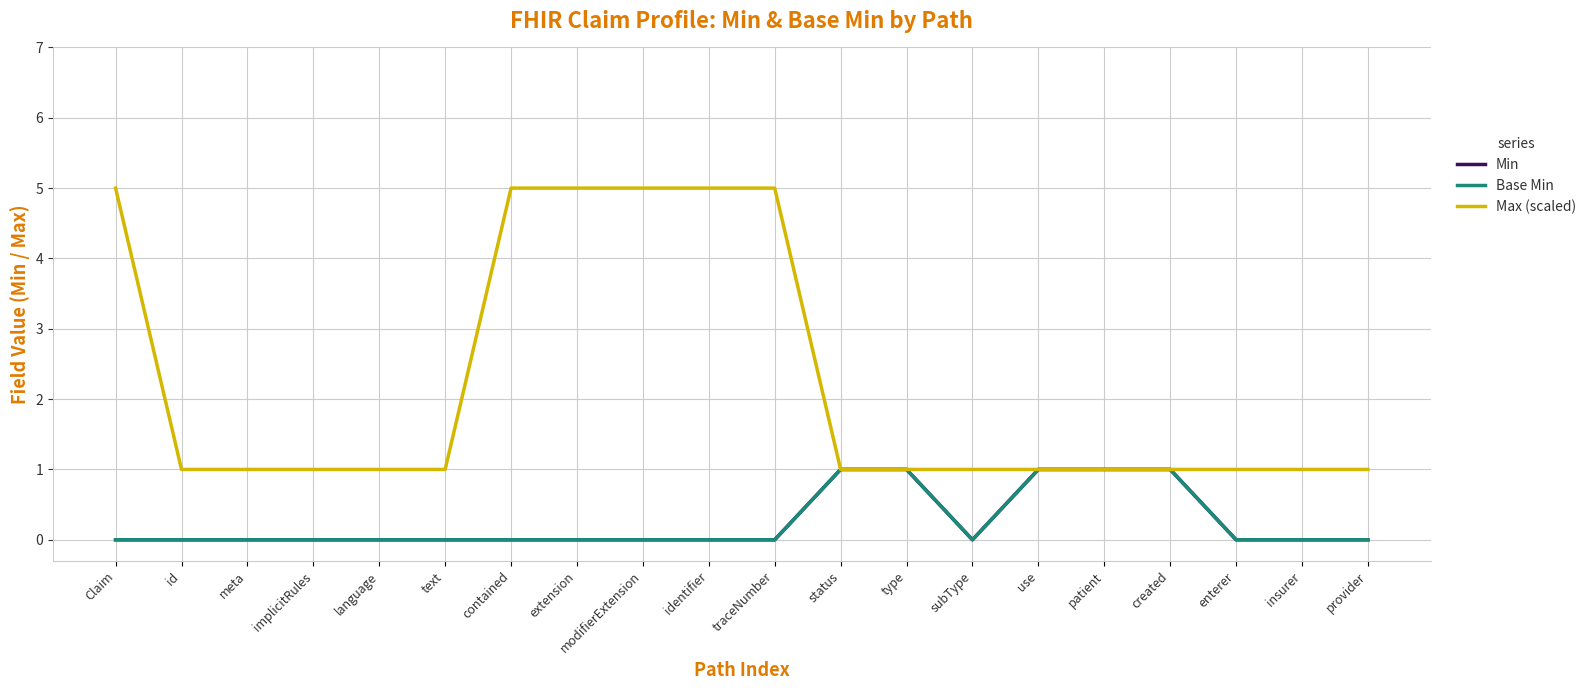

What is the spread (max minus min) of values at language?

1